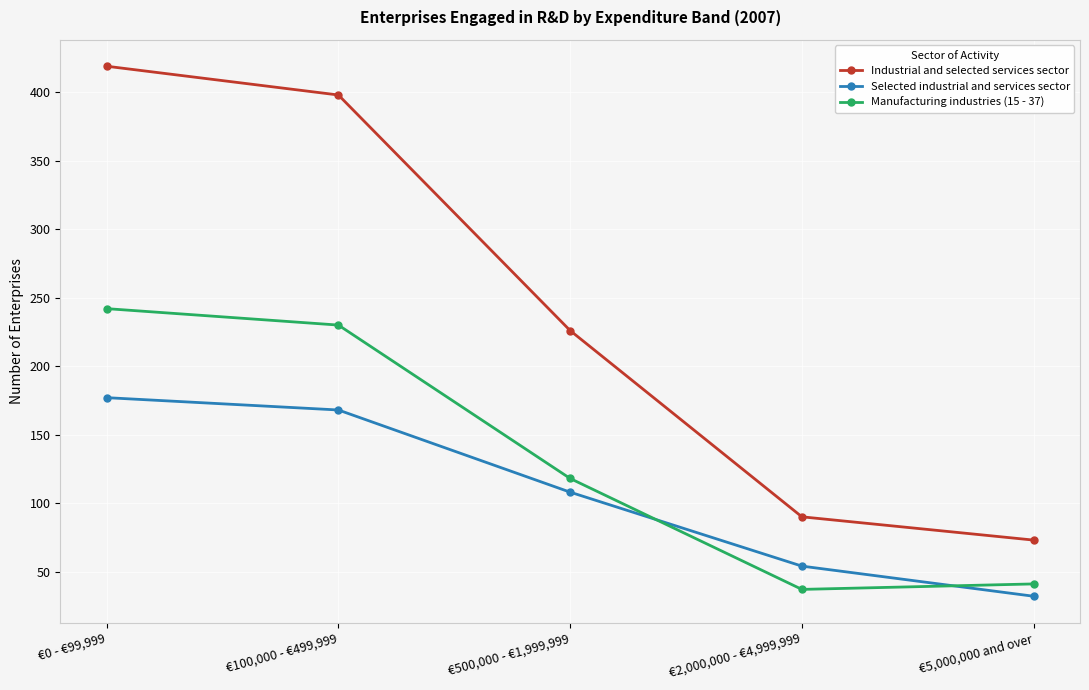

How many lines are shown in the chart?

3